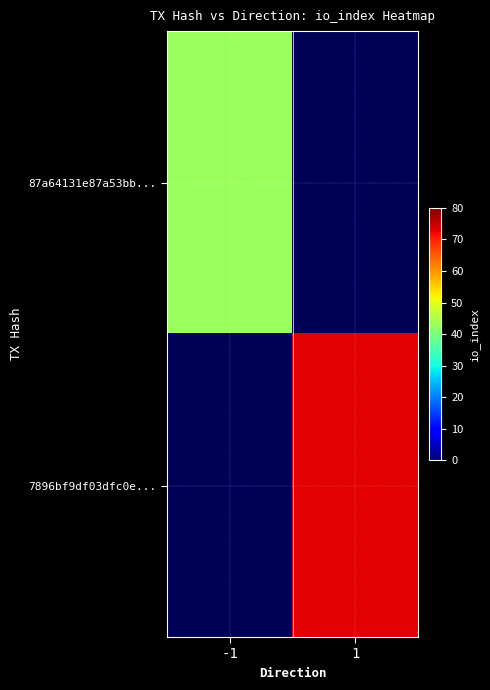

The value of 7896bf9df03dfc0e... at 1 is 73.0. True or false?

True